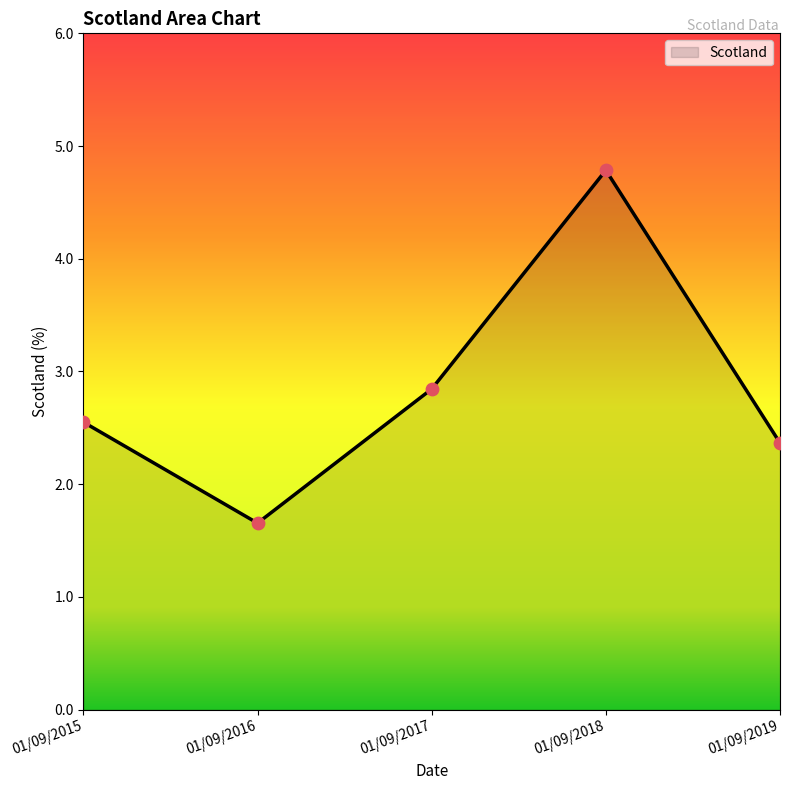

Which has a higher value, 01/09/2016 or 01/09/2018?

01/09/2018